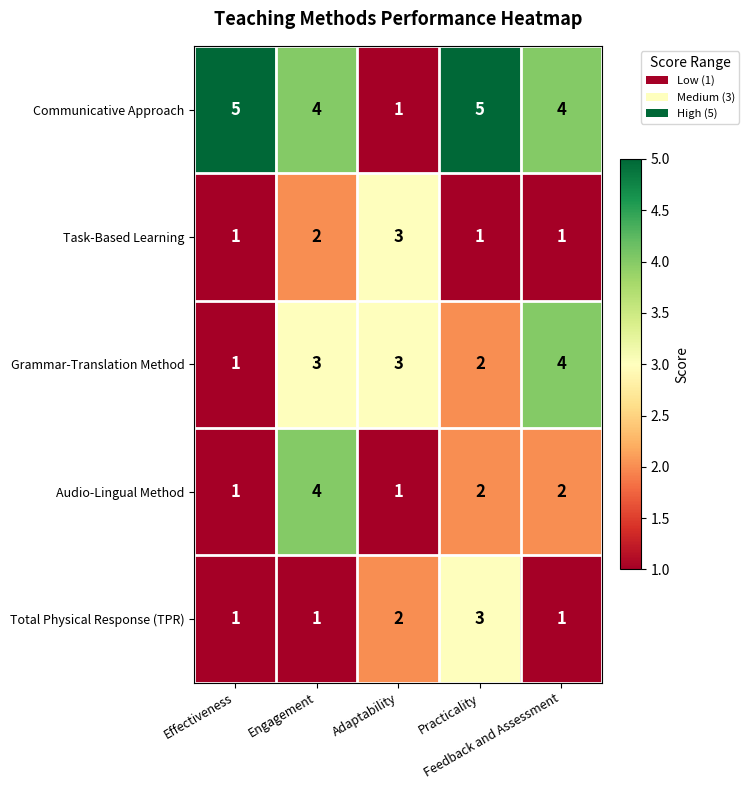

Which series has the largest total across all categories?

Communicative Approach